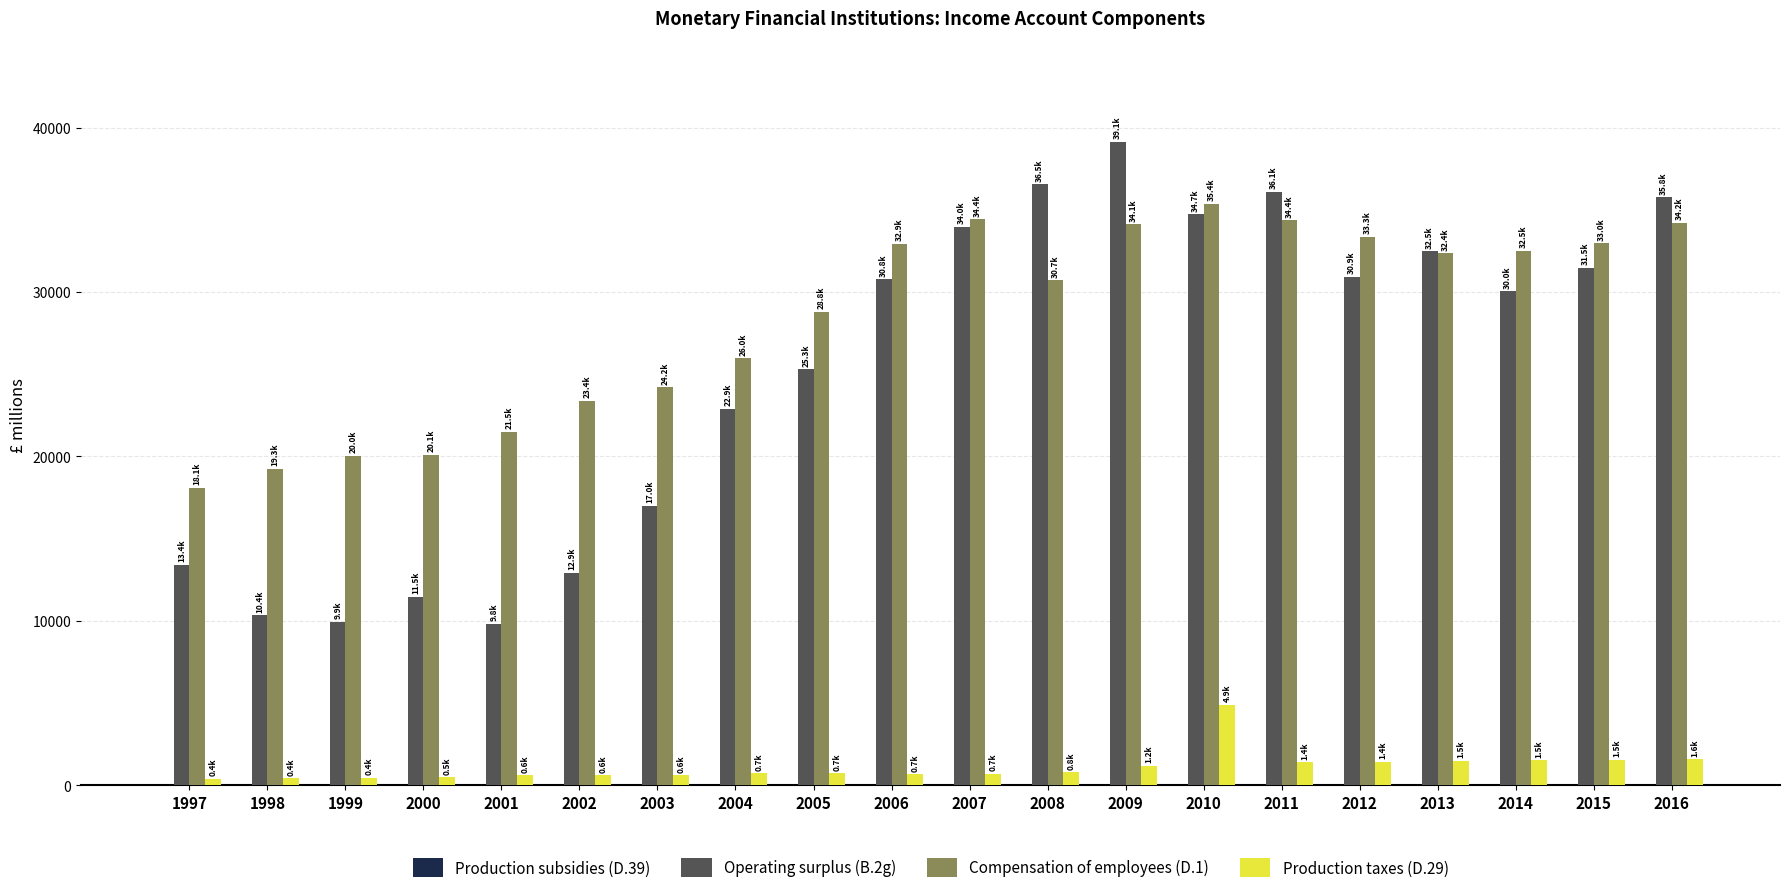

What is the lowest value of the Operating surplus (B.2g) series?

9818